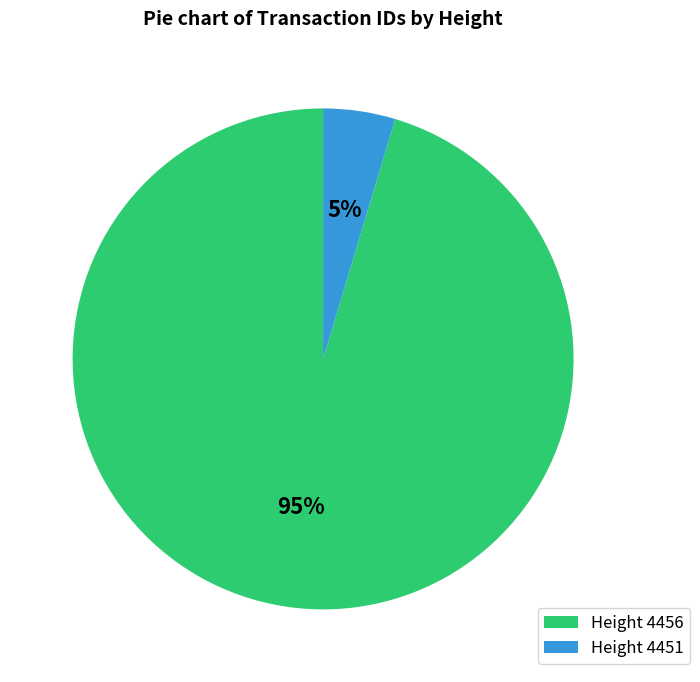

To the nearest percent, what portion does Height 4456 represent?

95%